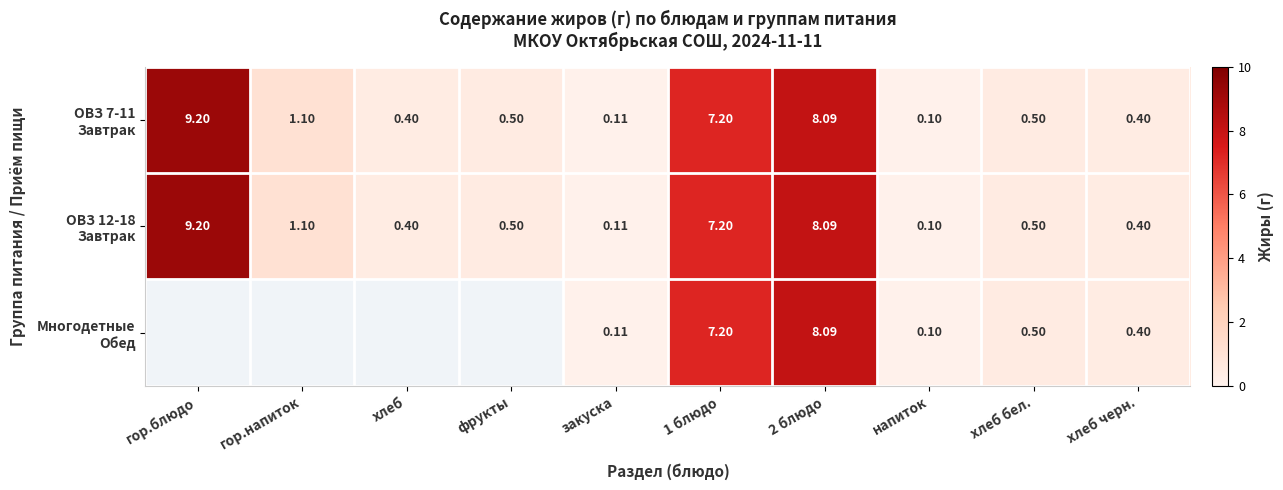

Rank the categories by ОВЗ 7-11 Завтрак value from lowest to highest.

напиток, закуска, хлеб, хлеб черн., фрукты, хлеб бел., гор.напиток, 1 блюдо, 2 блюдо, гор.блюдо